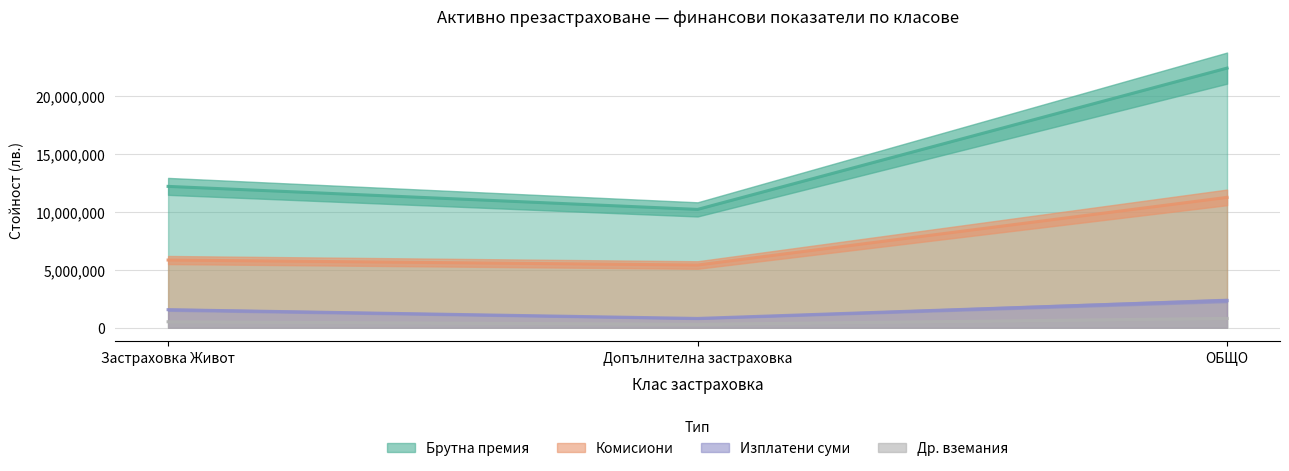

Reading left to right, list all the values displayed in this chart.

Брой договори (col_1): Застраховка Живот=508938.0	Допълнителна застраховка=291061.7	ОБЩО=799999.7
Брутна премия (col_3, млн): Застраховка Живот=12199403.2	Допълнителна застраховка=10212037.2	ОБЩО=22411440.4
Комисиони (col_4): Застраховка Живот=5840214.0	Допълнителна застраховка=5409580.7	ОБЩО=11249794.7
Изплатени суми (col_7): Застраховка Живот=1553068.0	Допълнителна застраховка=797312.6	ОБЩО=2350380.6